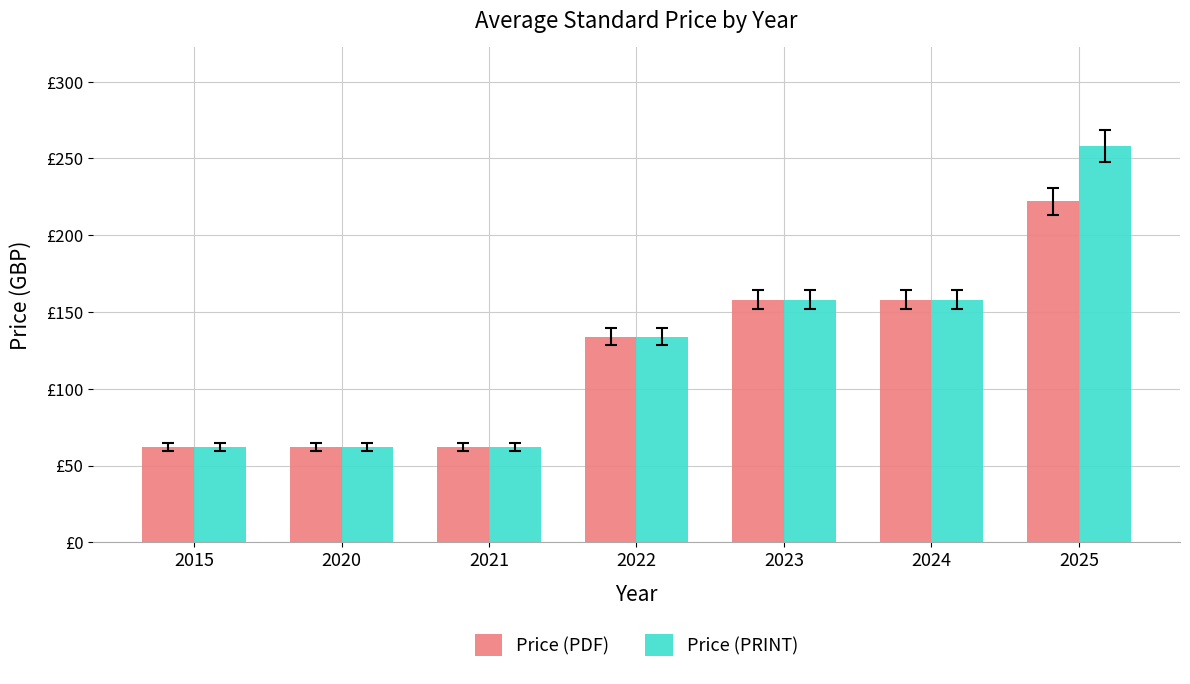

Does the chart contain any negative values?

No